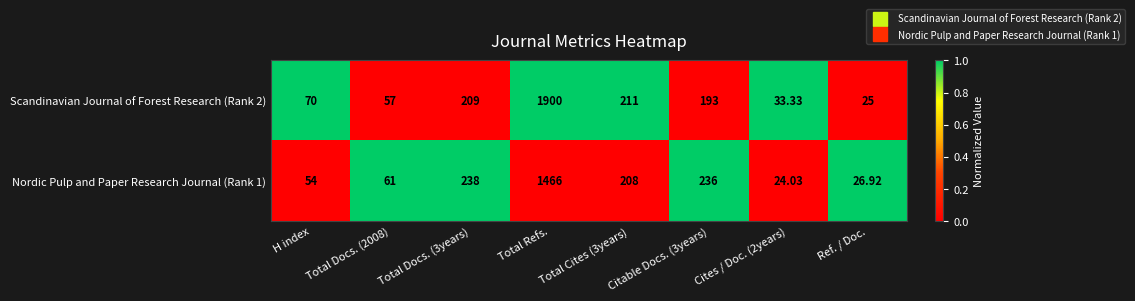

How many categories are shown in the chart?

8